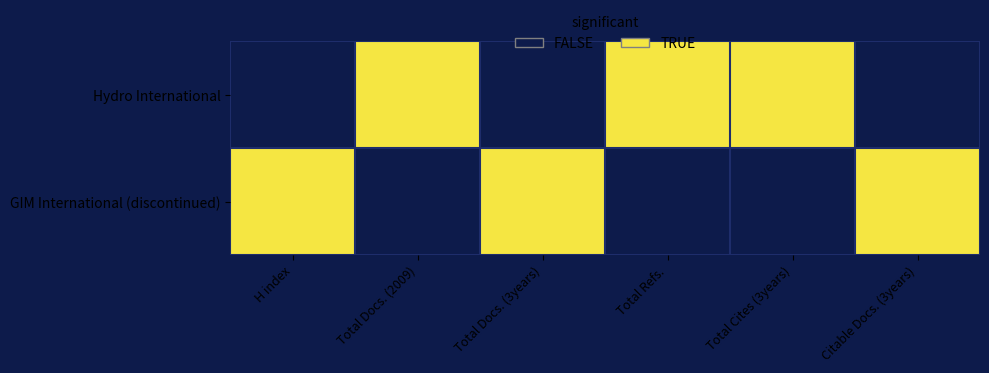

Reading right to left, list all the values displayed in this chart.

Hydro International: Citable Docs. (3years)=0	Total Cites (3years)=1	Total Refs.=1	Total Docs. (3years)=0	Total Docs. (2009)=1	H index=0
GIM International (discontinued): Citable Docs. (3years)=1	Total Cites (3years)=0	Total Refs.=0	Total Docs. (3years)=1	Total Docs. (2009)=0	H index=1